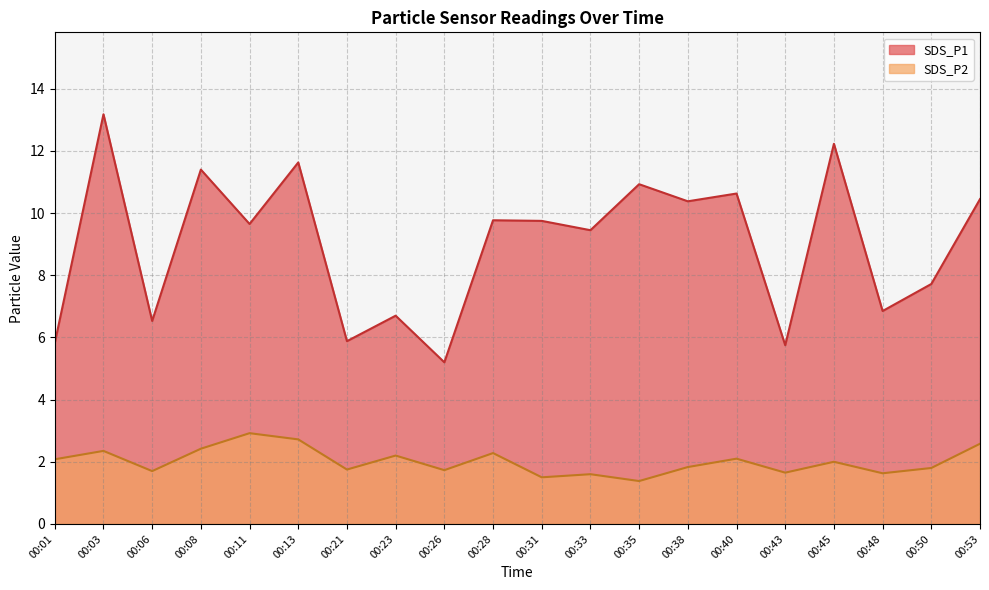

Does the chart have visible grid lines?

Yes